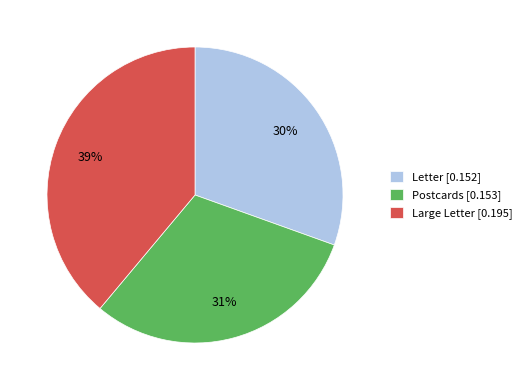

Does Letter represent more than half of the total?

No